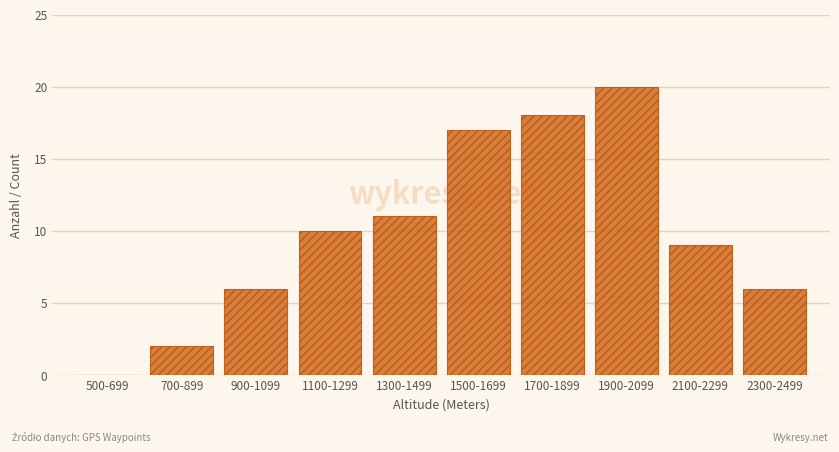

Reading right to left, list all the values displayed in this chart.

2300-2499=6	2100-2299=9	1900-2099=20	1700-1899=18	1500-1699=17	1300-1499=11	1100-1299=10	900-1099=6	700-899=2	500-699=0